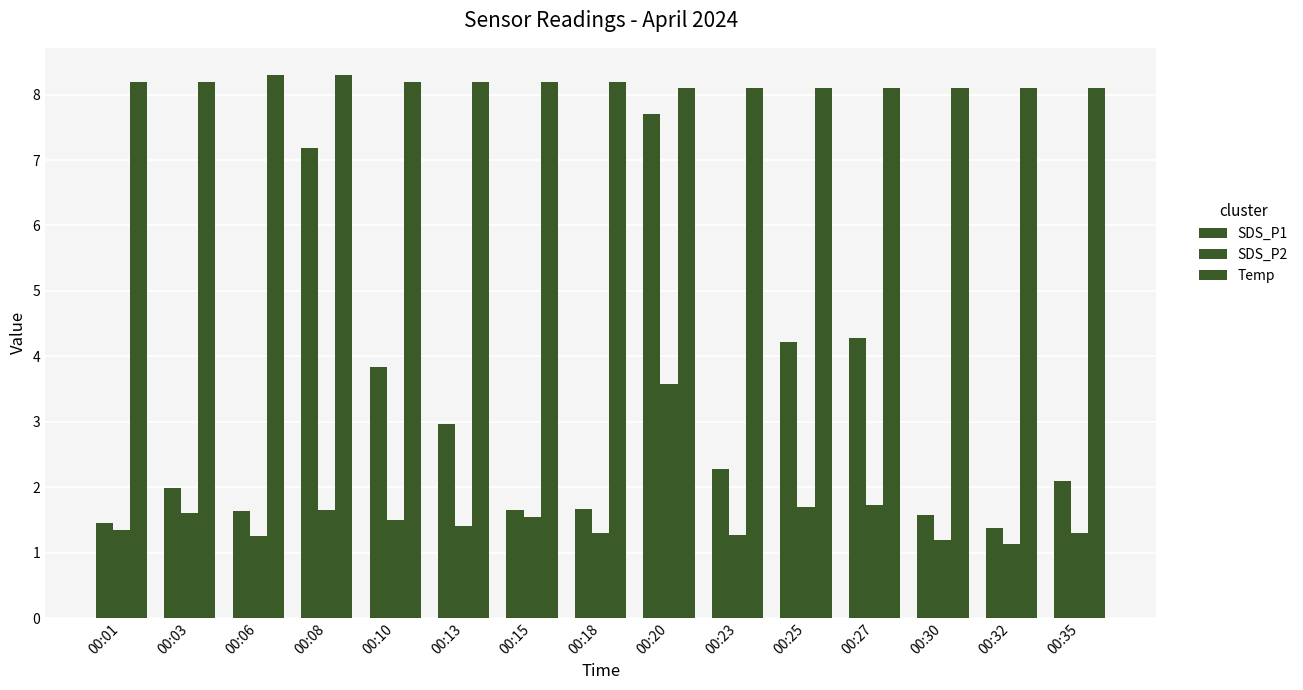

How many data points does each series have?

15